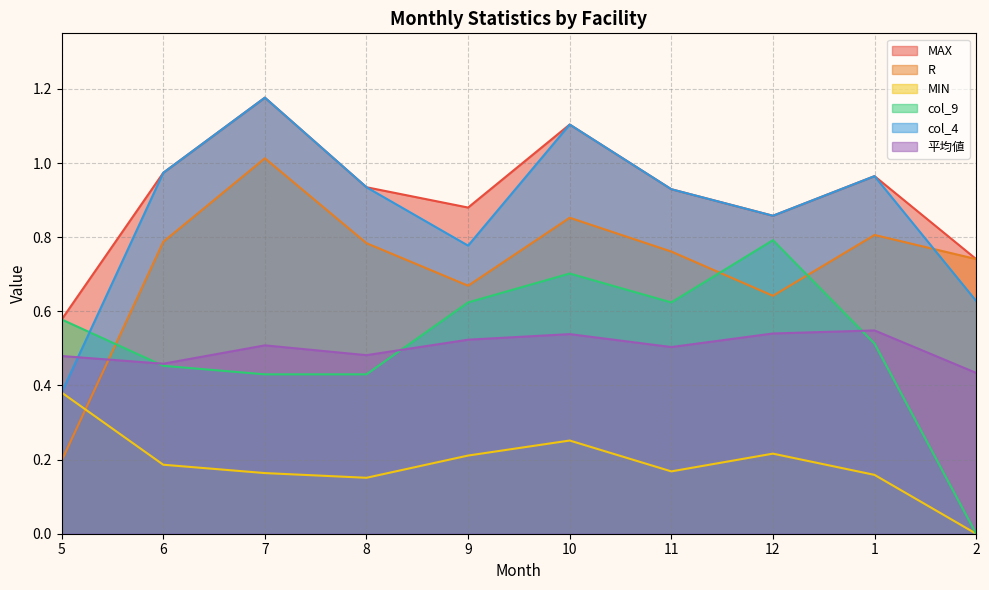

What is the label of the 4th point from the left?

8